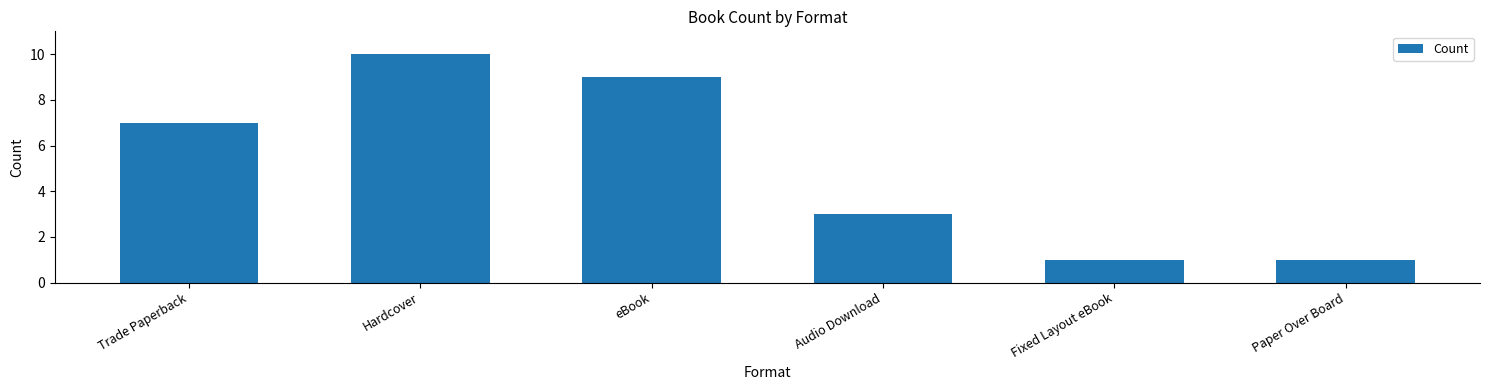

Reading left to right, extract all data points from this chart.

7	10	9	3	1	1